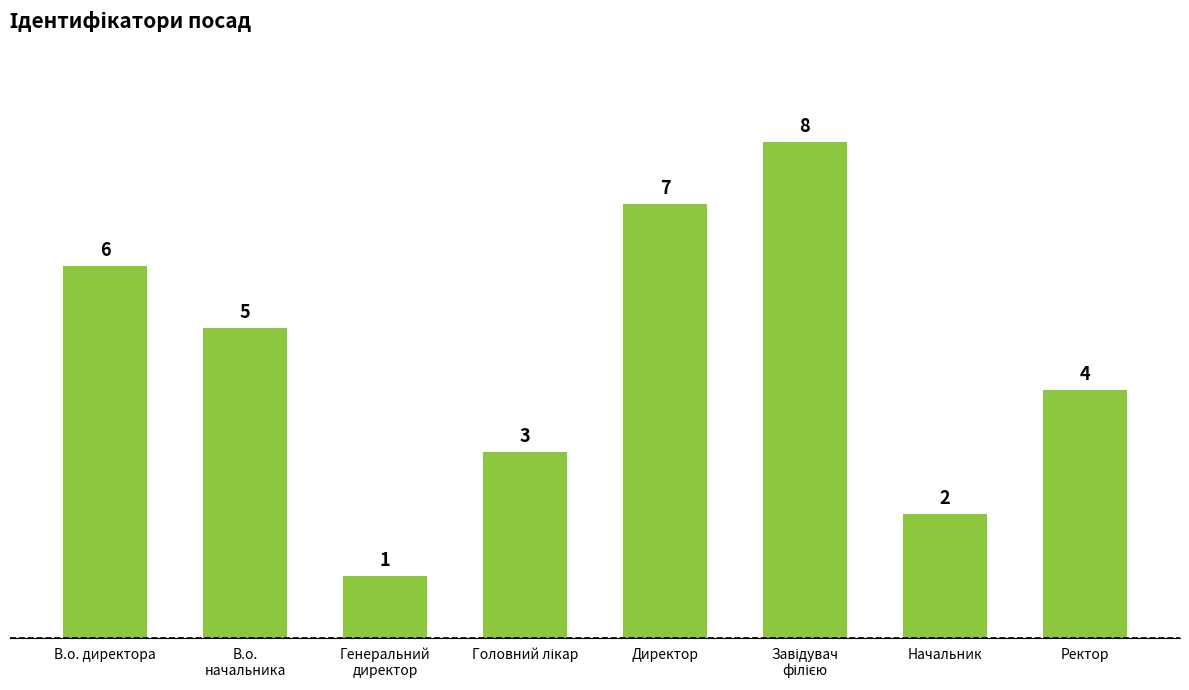

Where does the data first go above 5?

В.о. директора